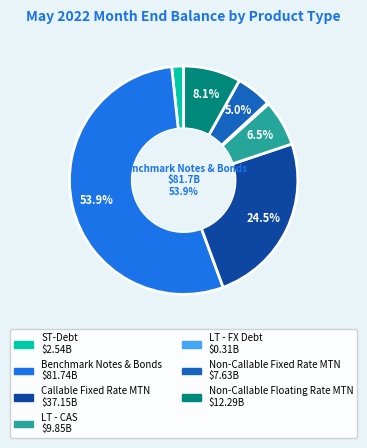

What is the smallest slice in the pie chart?

LT - FX Debt